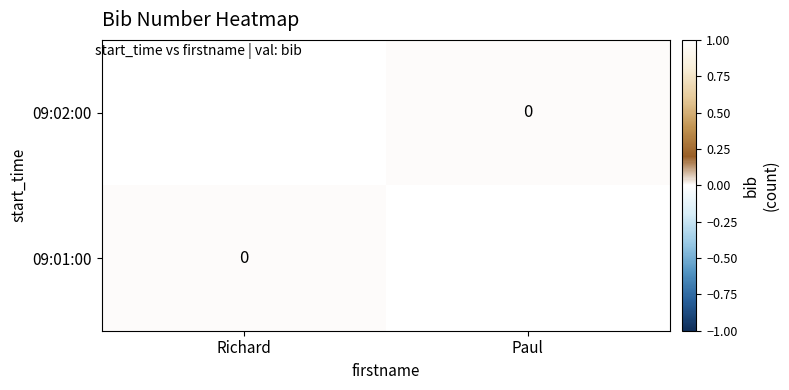

Which category has the lowest value in the 09:01:00 series?

Richard